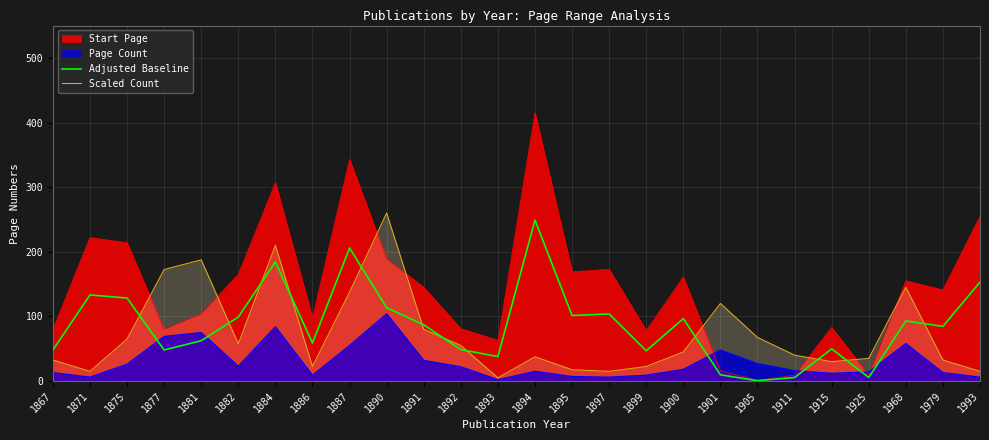

In Adjusted Baseline, how many points are higher than both neighbors (excluding endpoints)?

8